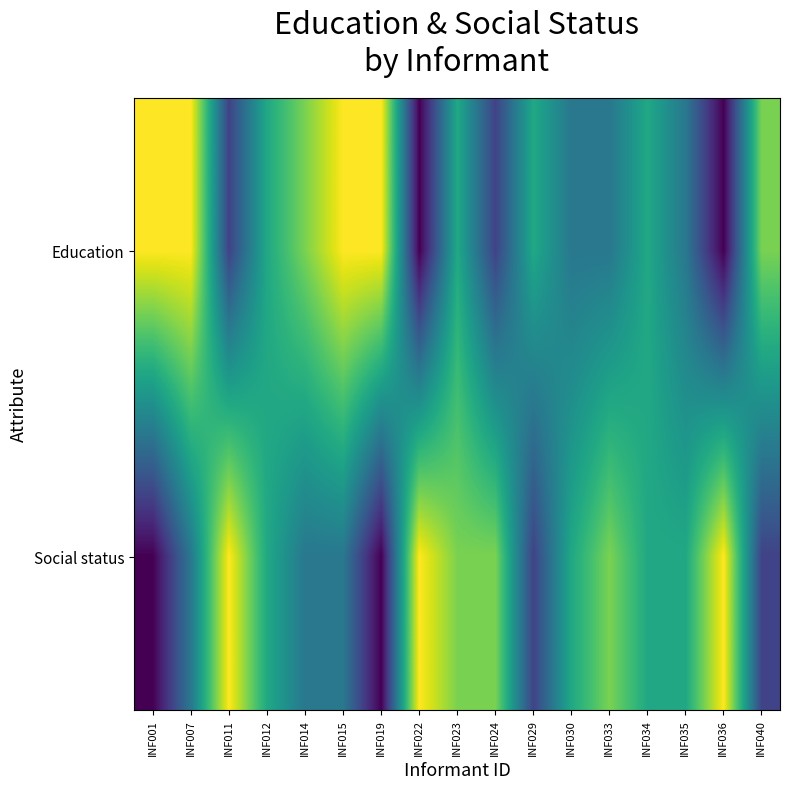

At INF030, list the series in order from largest to smallest.

Social status, Education